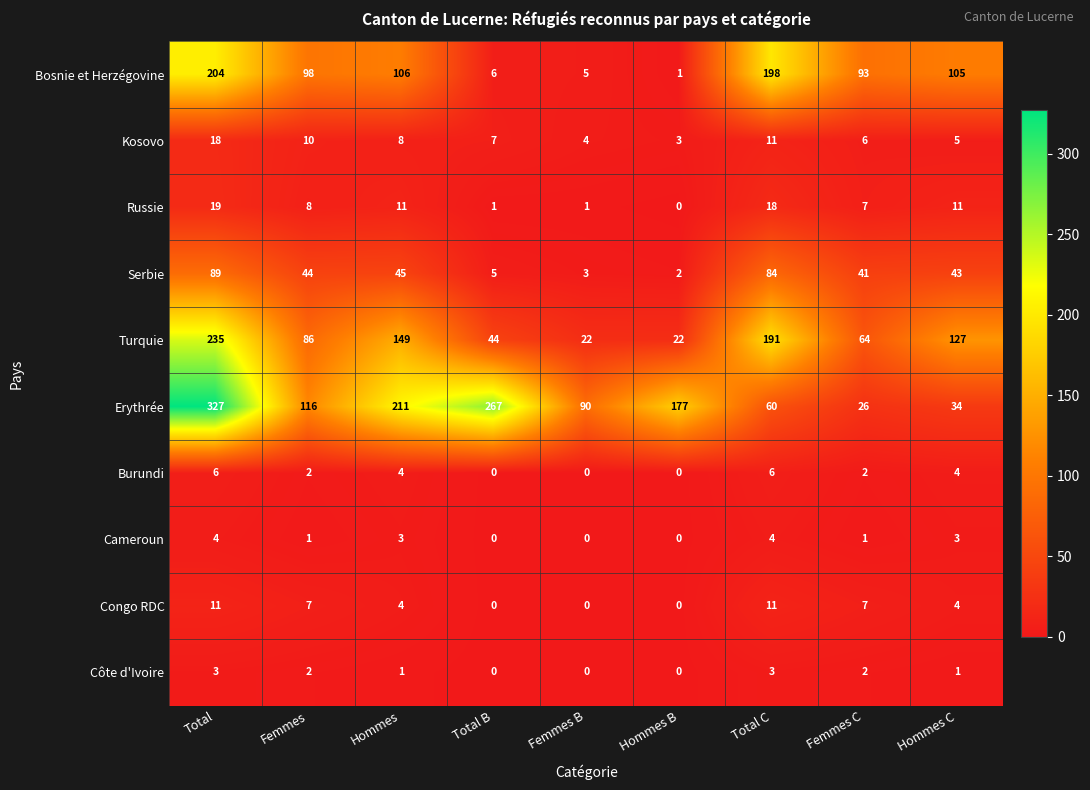

At which label does Serbie reach its minimum?

Hommes B